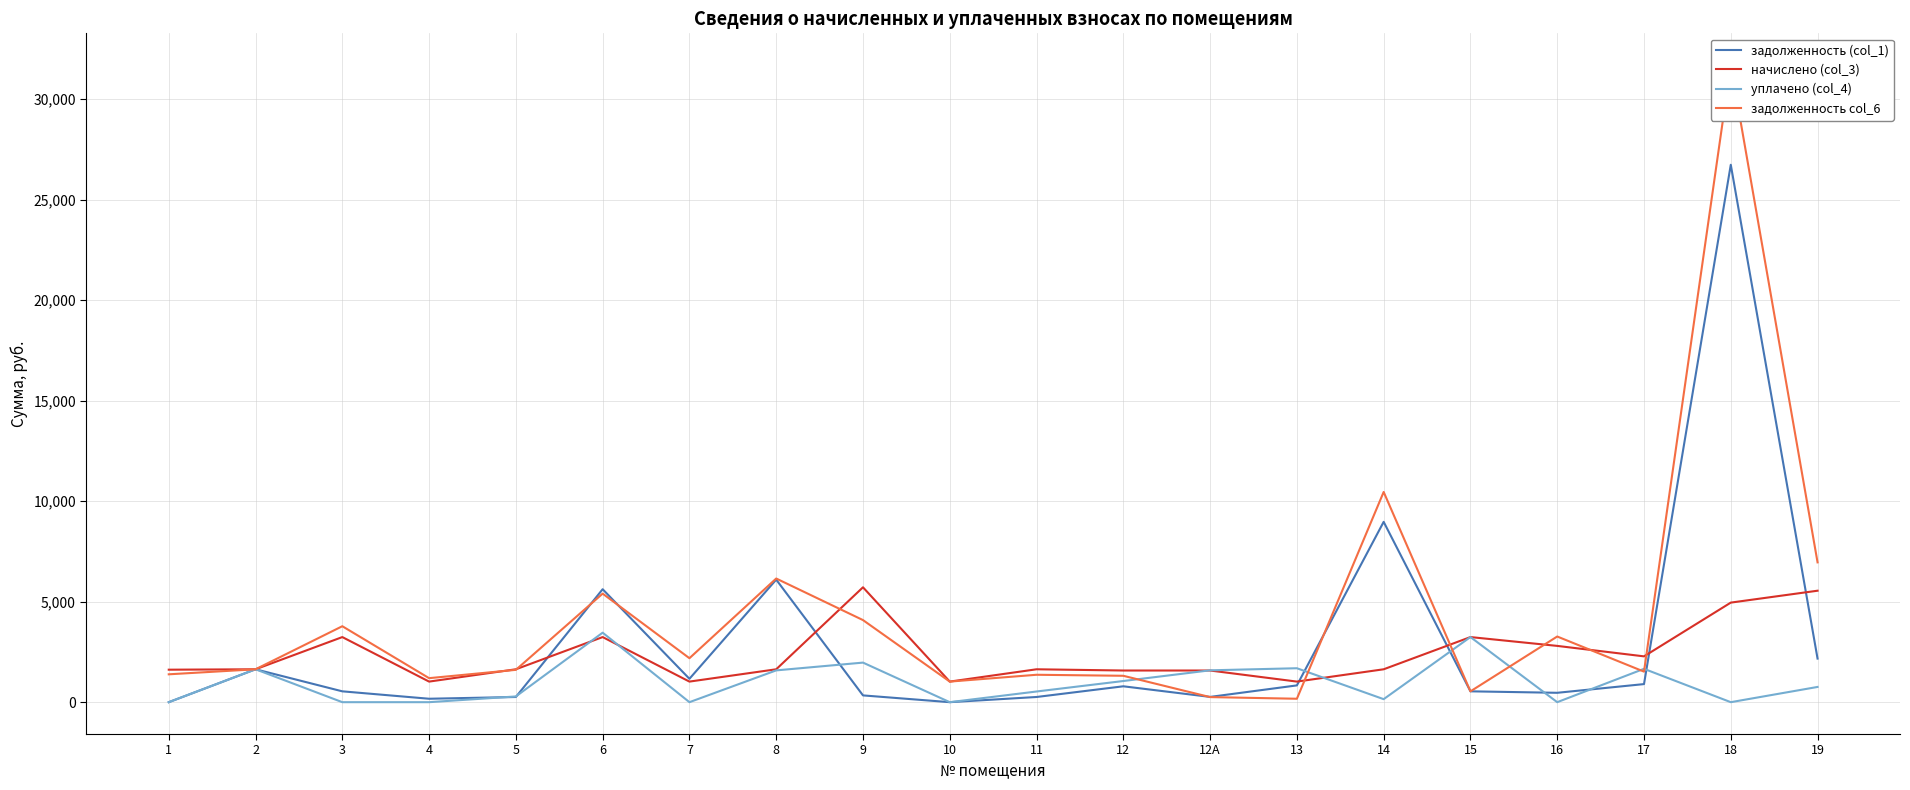

What are all the series names shown in the legend?

задолженность (col_1), начислено (col_3), уплачено (col_4), задолженность col_6